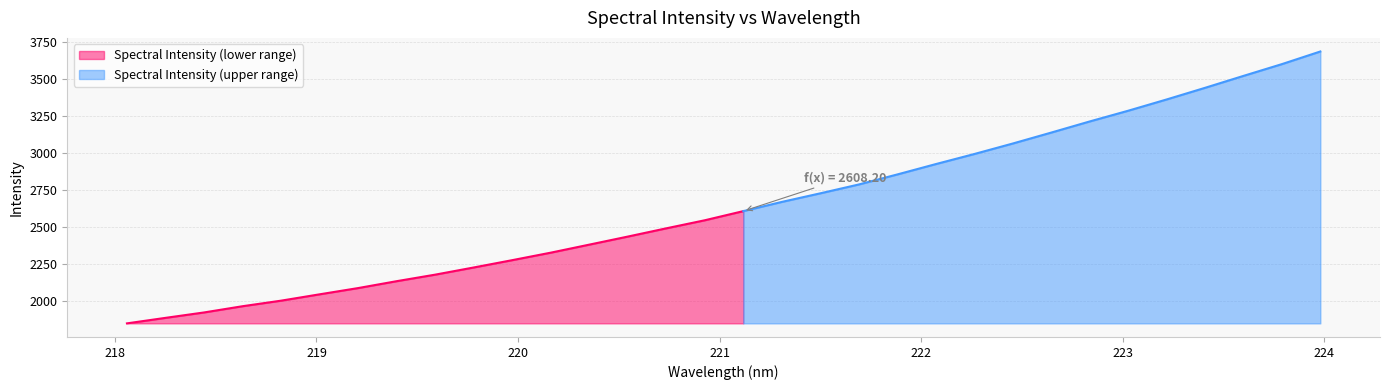

What is the difference between the maximum and minimum values?

1831.1